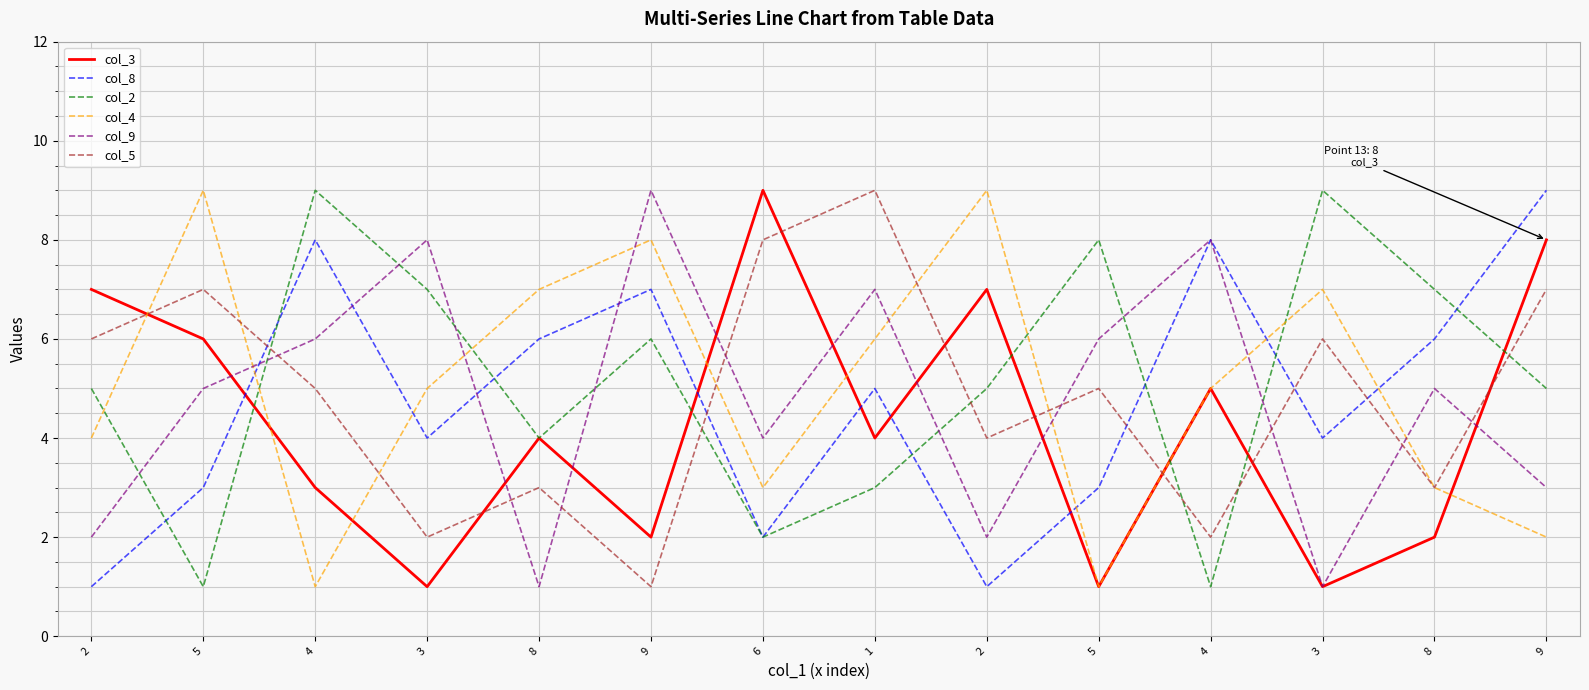

Is it true that col_4 equals 2 at 4?

False